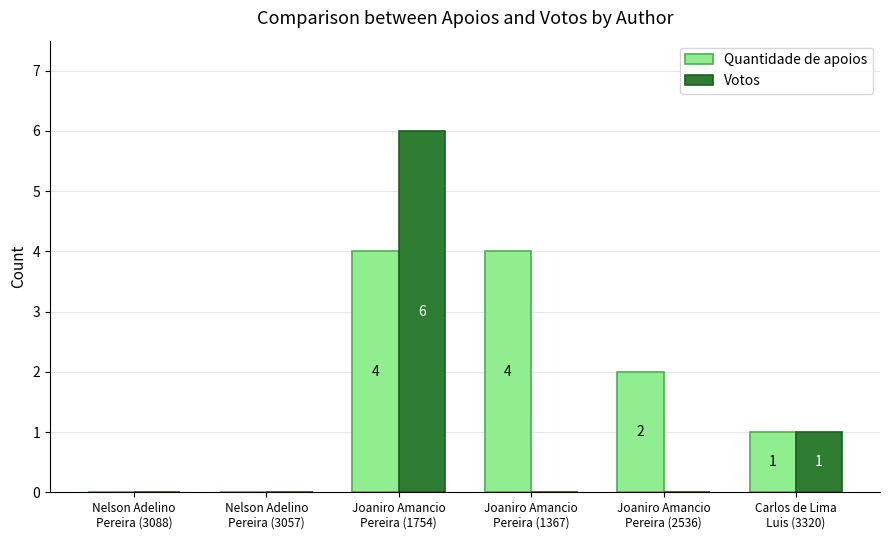

Which series has the largest total across all categories?

Quantidade de apoios